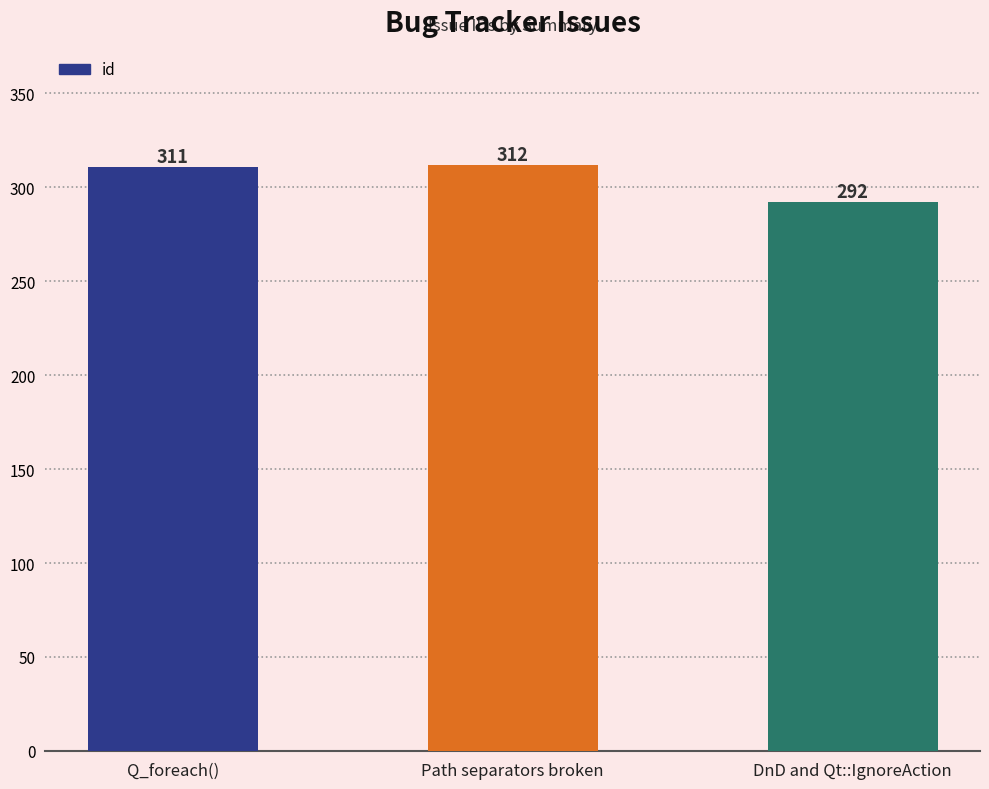

Are the bars horizontal?

No